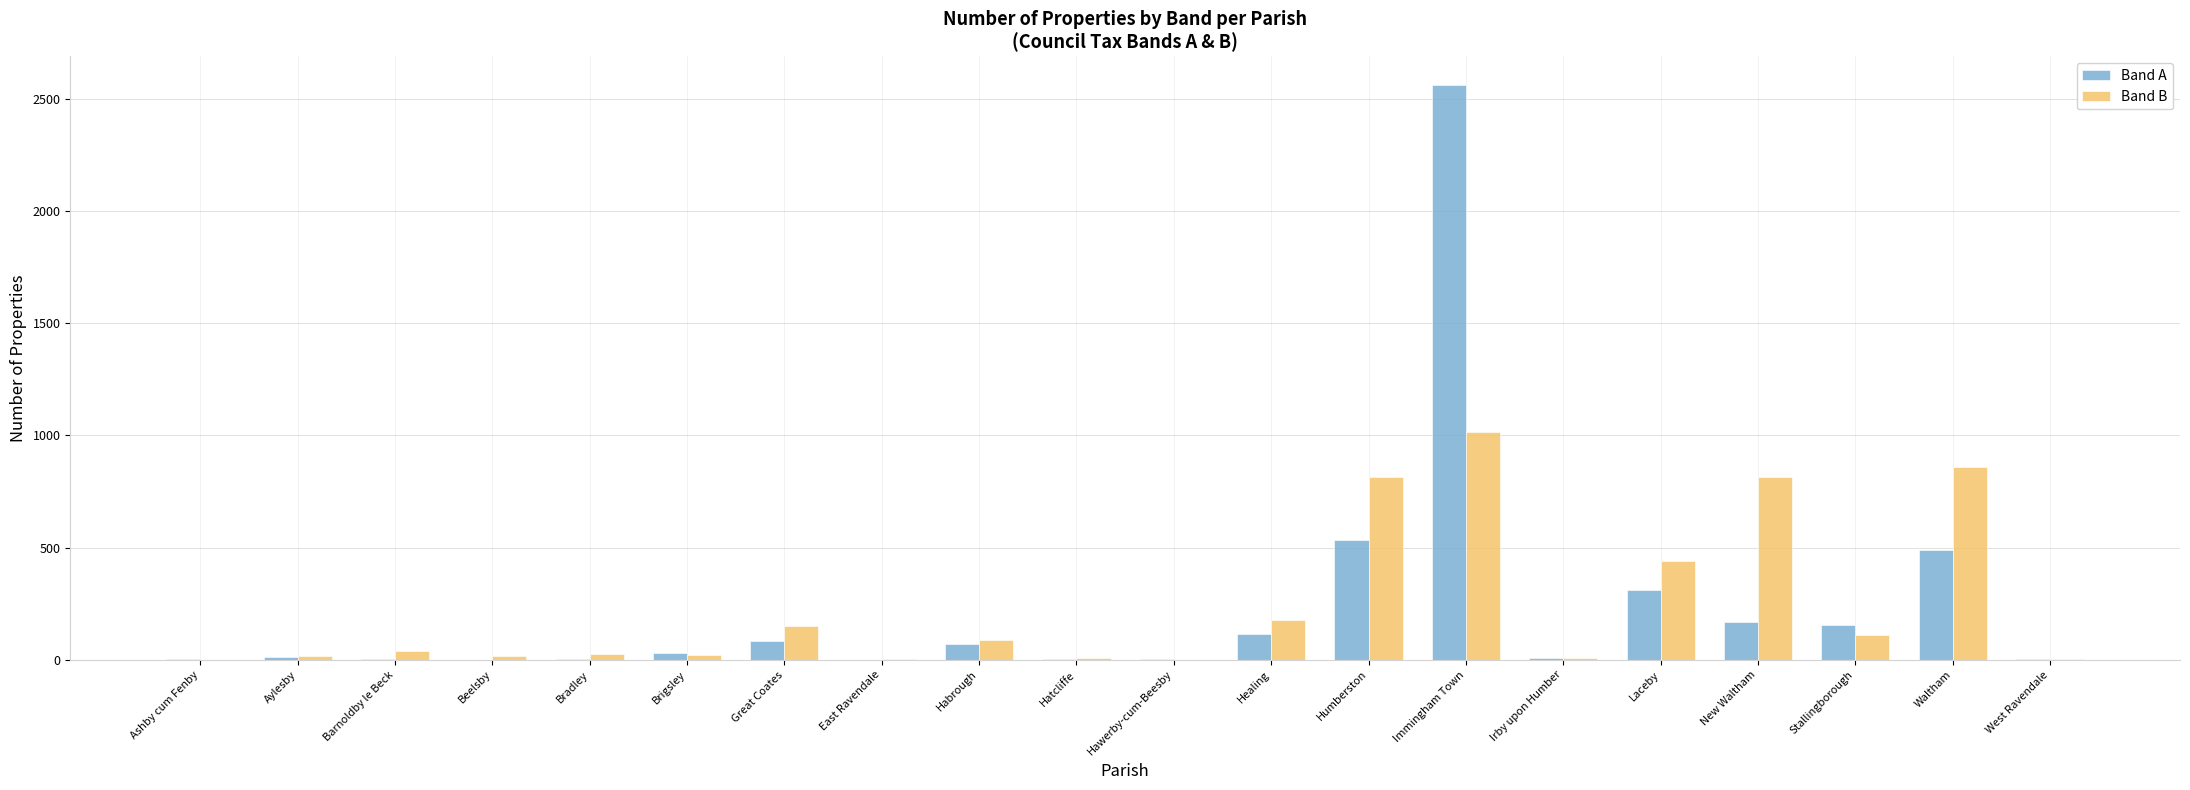

What is the sum of all Band A values?

4564